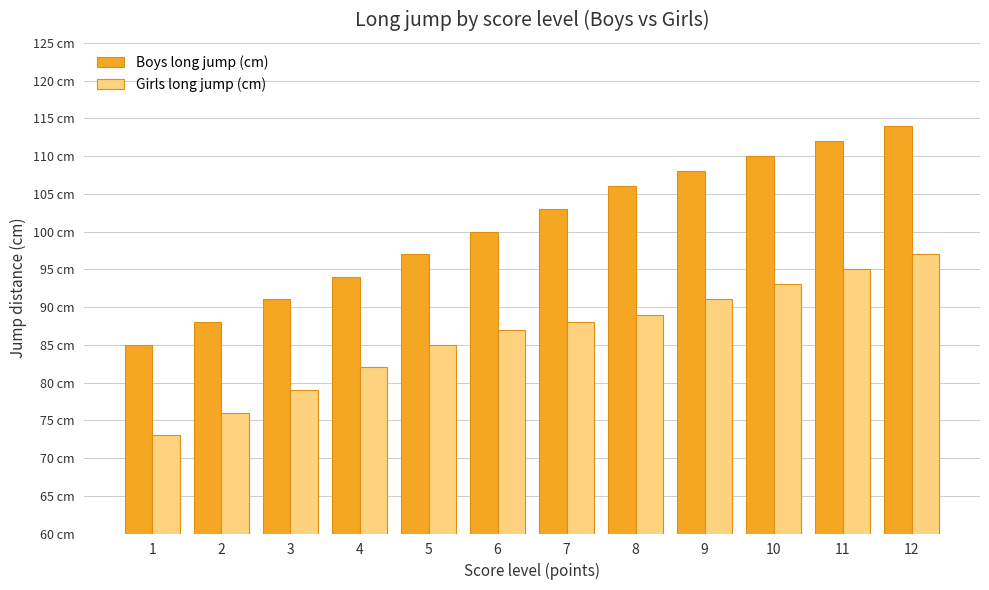

Reading left to right, transcribe all the data shown in this chart.

Boys long jump (cm): 1=85	2=88	3=91	4=94	5=97	6=100	7=103	8=106	9=108	10=110	11=112	12=114
Girls long jump (cm): 1=73	2=76	3=79	4=82	5=85	6=87	7=88	8=89	9=91	10=93	11=95	12=97